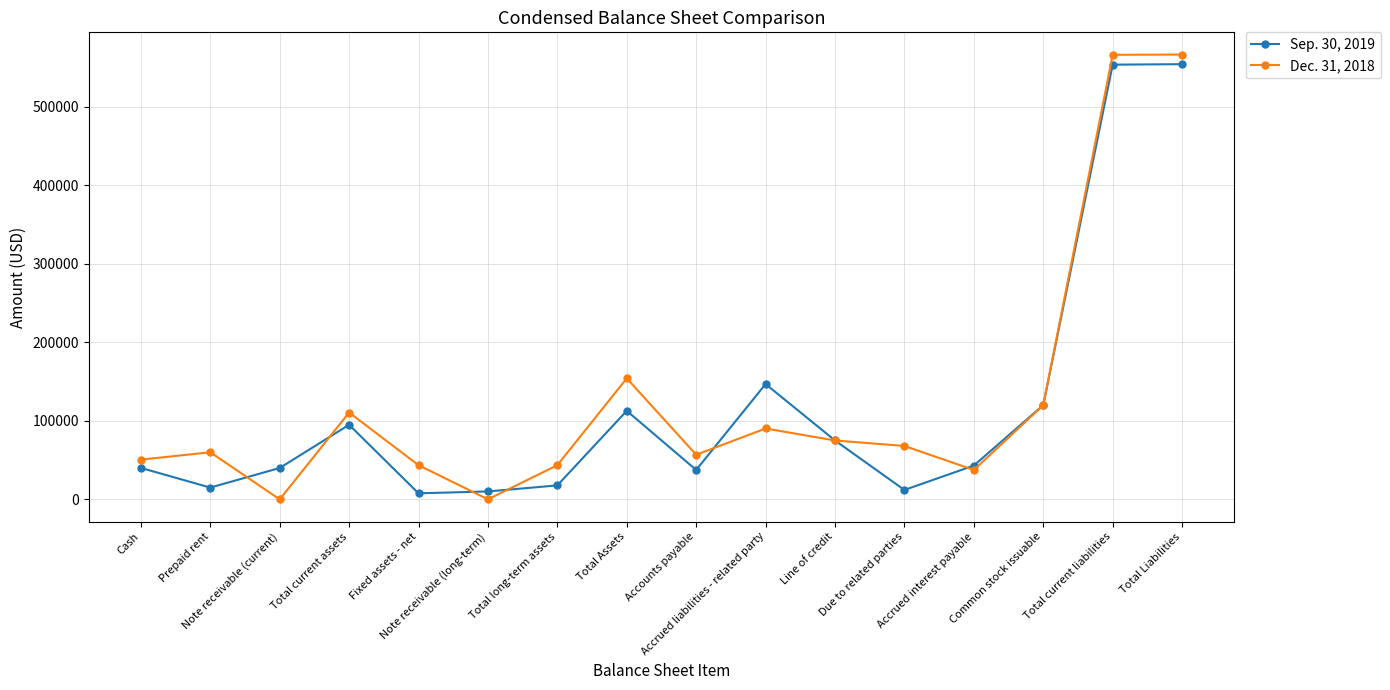

What is the maximum value shown in the chart?

566604